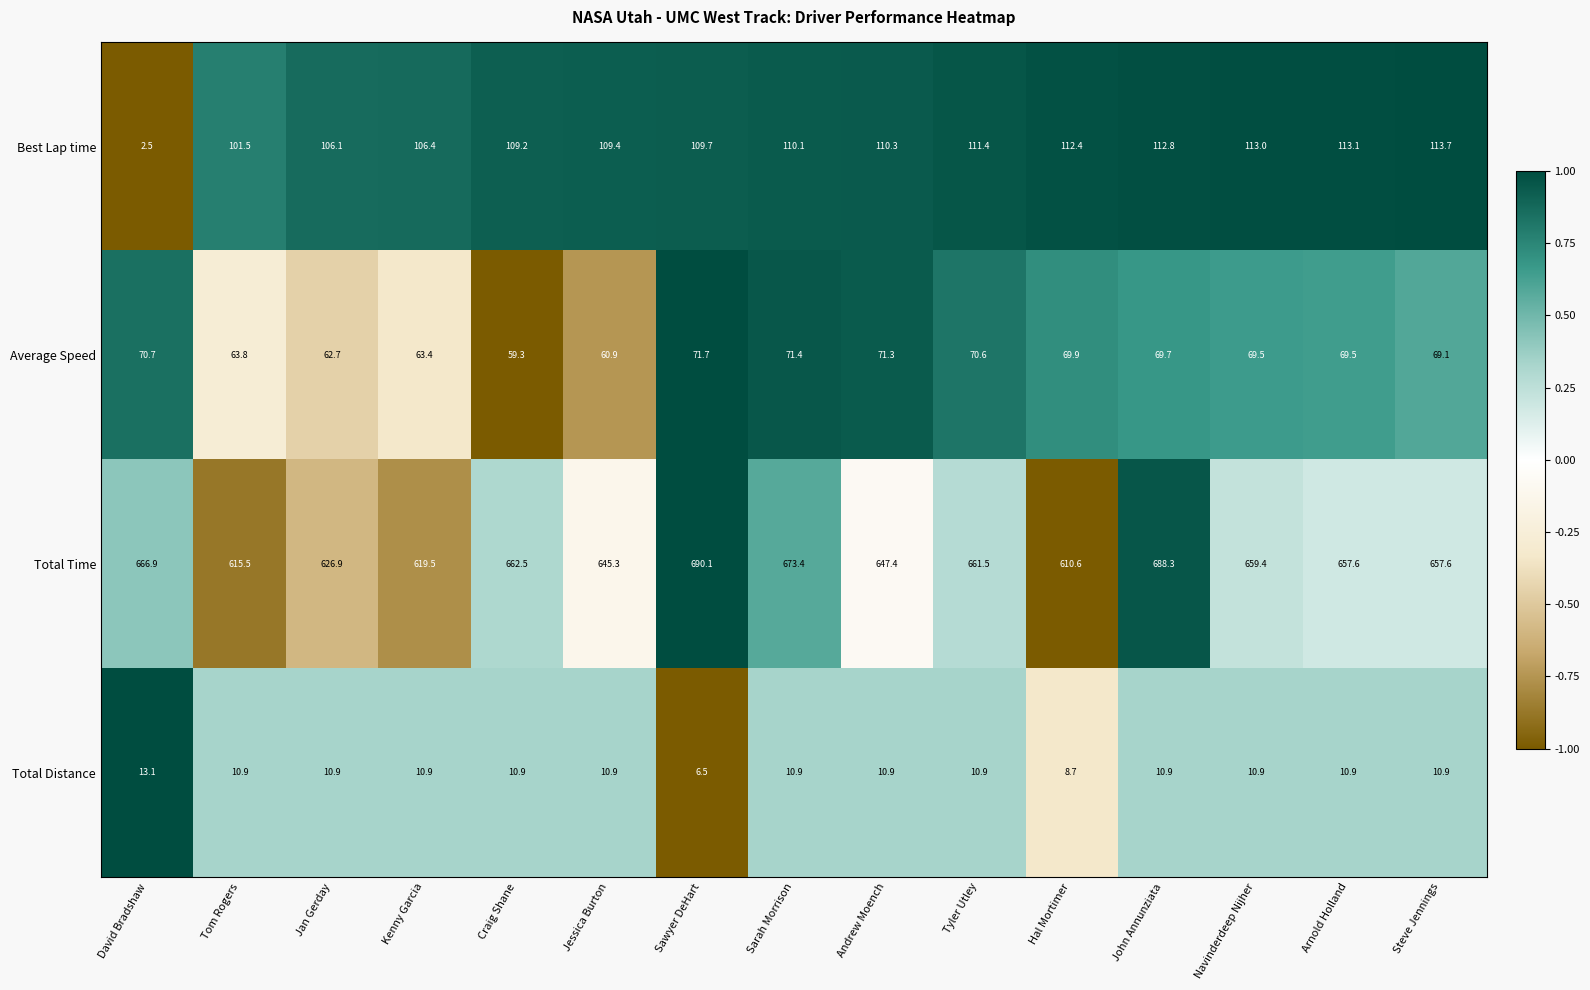

At Jan Gerday, list the series in order from largest to smallest.

Total Time, Best Lap time, Average Speed, Total Distance